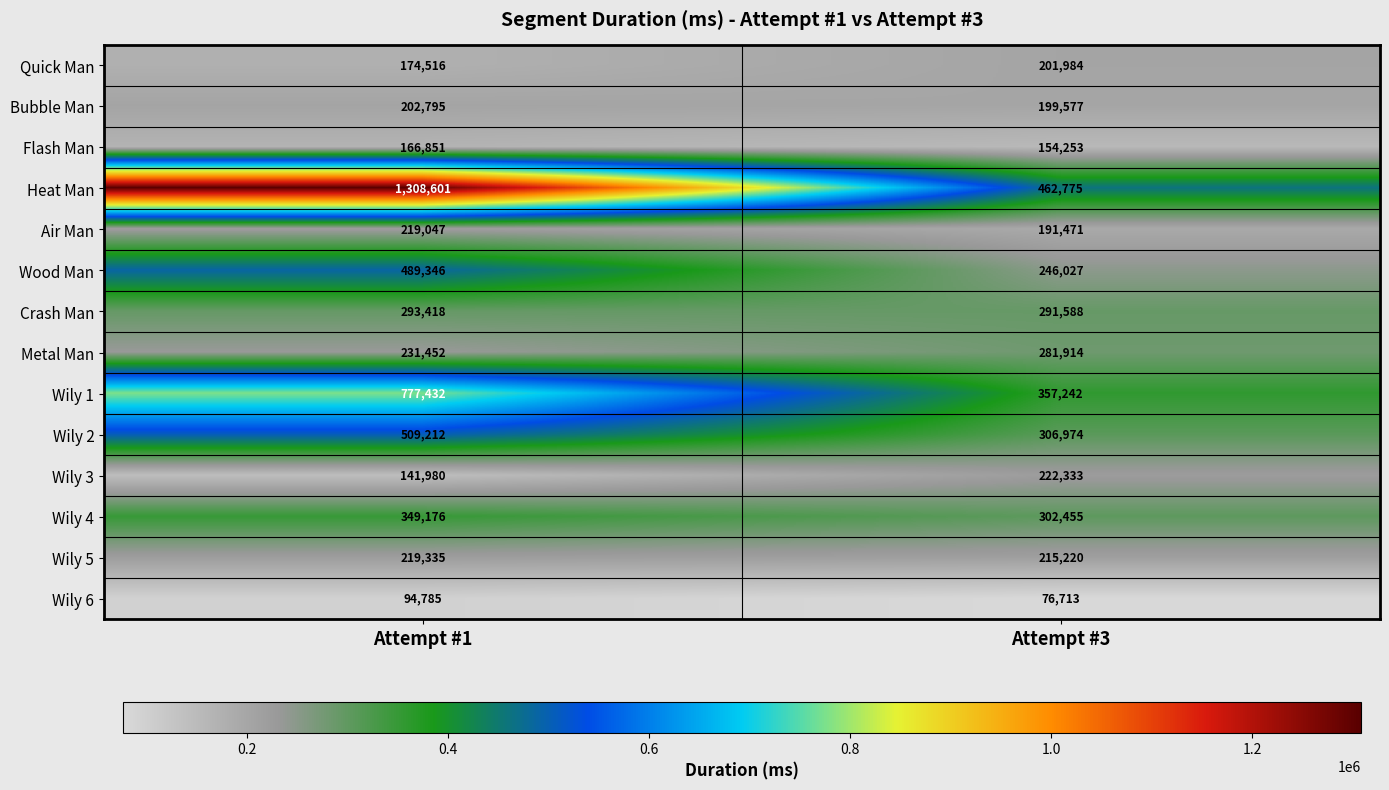

The value of Wood Man at Attempt #1 is 489346. True or false?

True